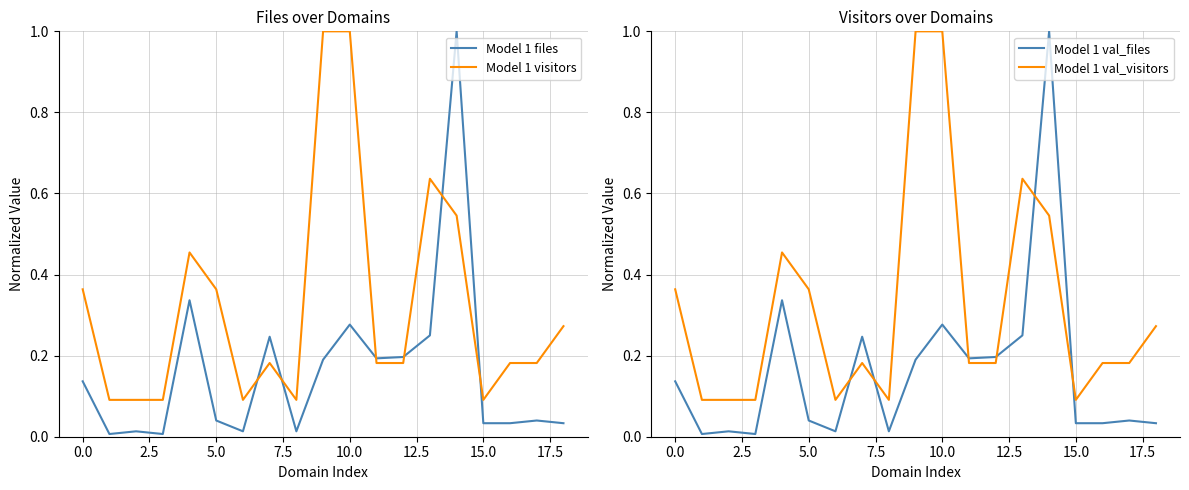

True or false: Model 1 files and Model 1 visitors intersect in this chart.

True